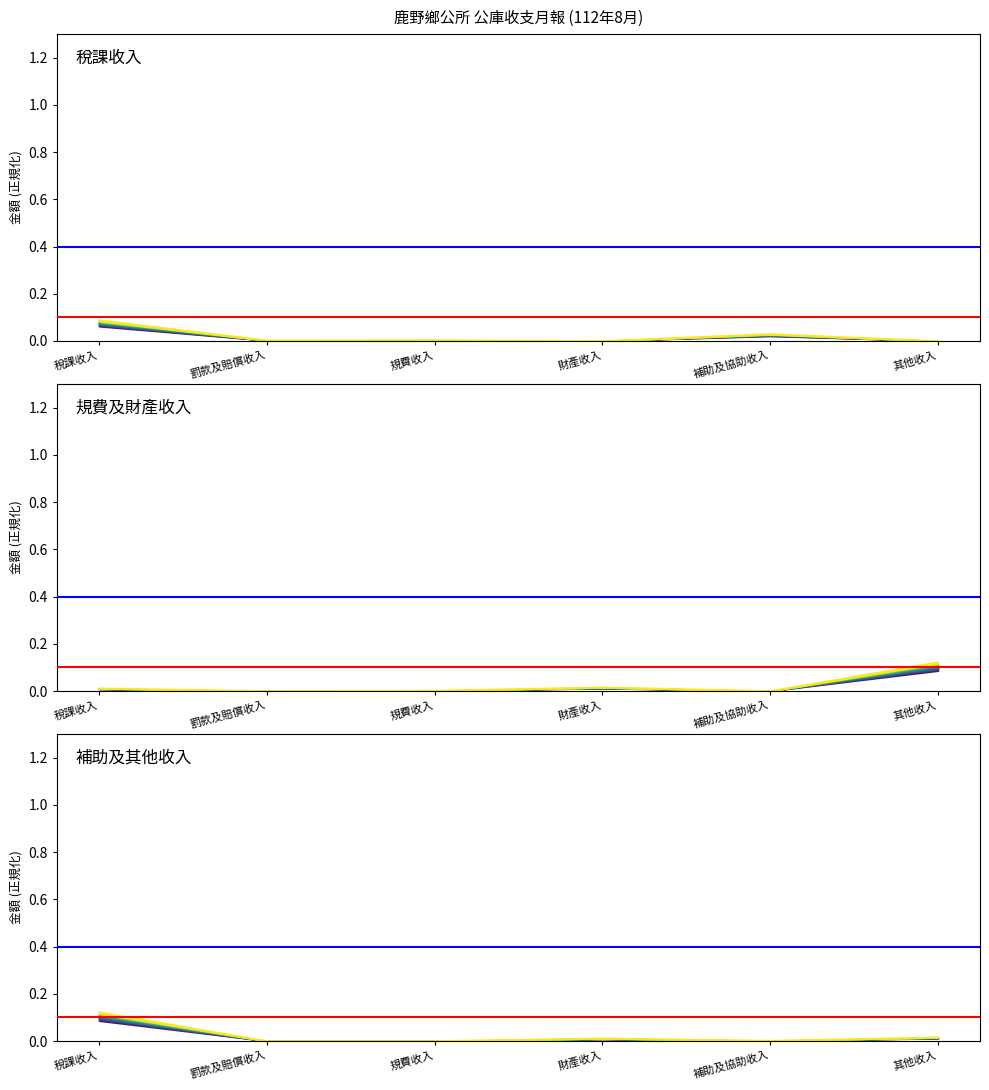

Reading left to right, list all the values displayed in this chart.

稅課收入: 0.1	0.0	0.0	0.0	0.0	0.0
規費及財產收入: 0.0	0.0	0.0	0.0	0.0	0.1
補助及其他收入: 0.1	0.0	0.0	0.0	0.0	0.0